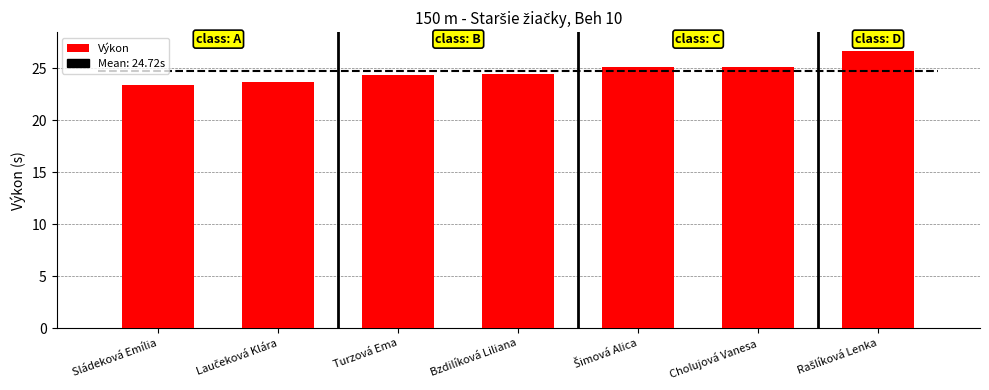

Read the value at Turzová Ema.

24.4